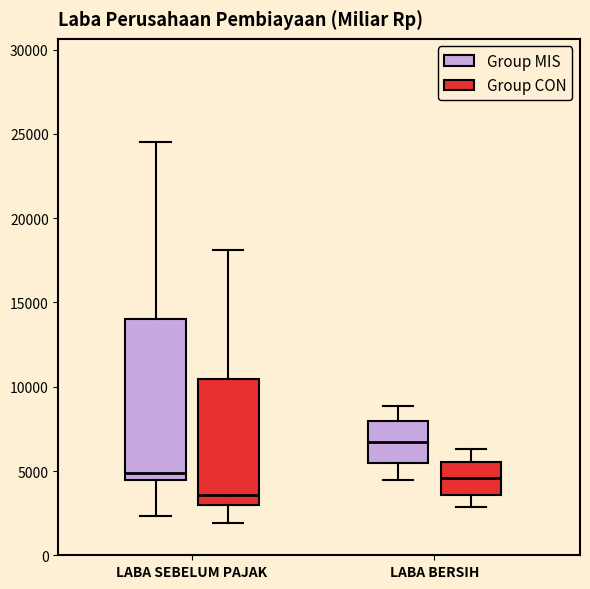

Which box's median line is the lowest?

LABA SEBELUM PAJAK (Group CON)